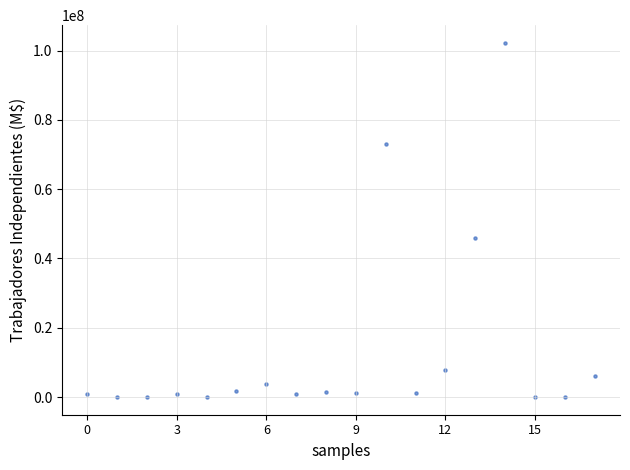

What is the range of Y values (max minus min)?

102220278.0